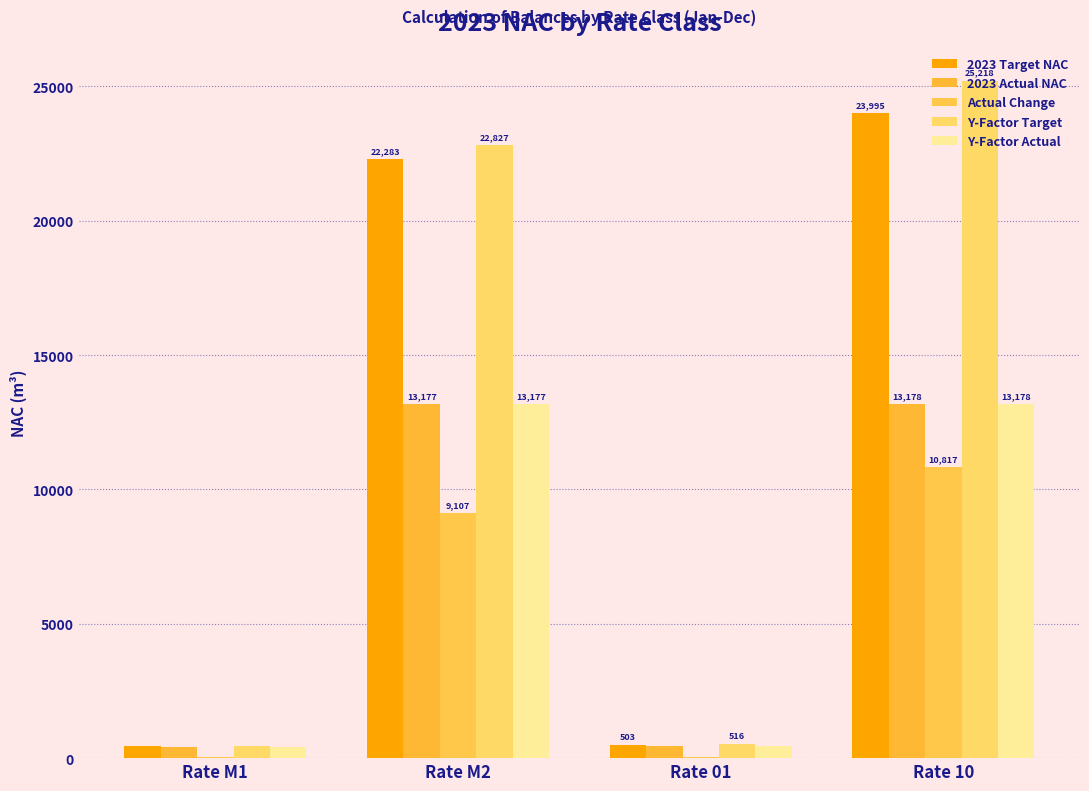

What is the value of the 2023 Target NAC bar at the 1st from the left?

452.5